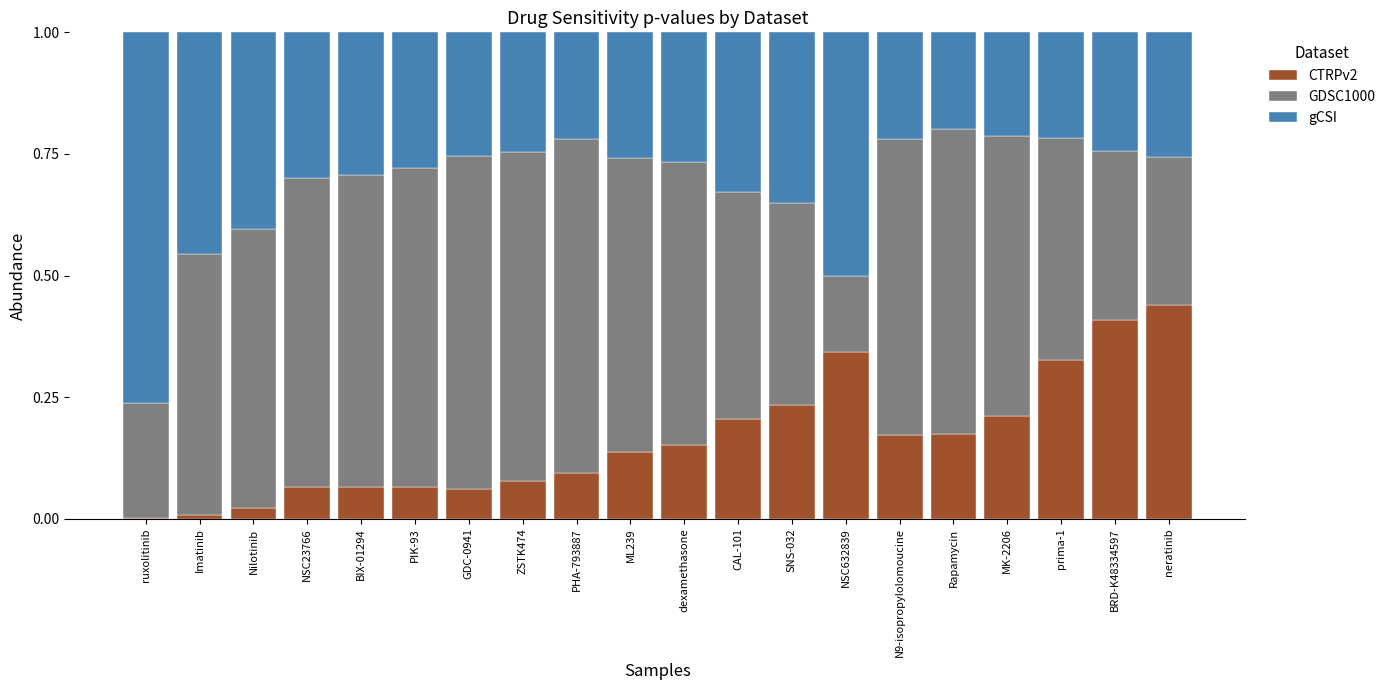

True or false: CTRPv2 has a value of 0.2 at MK-2206.

True